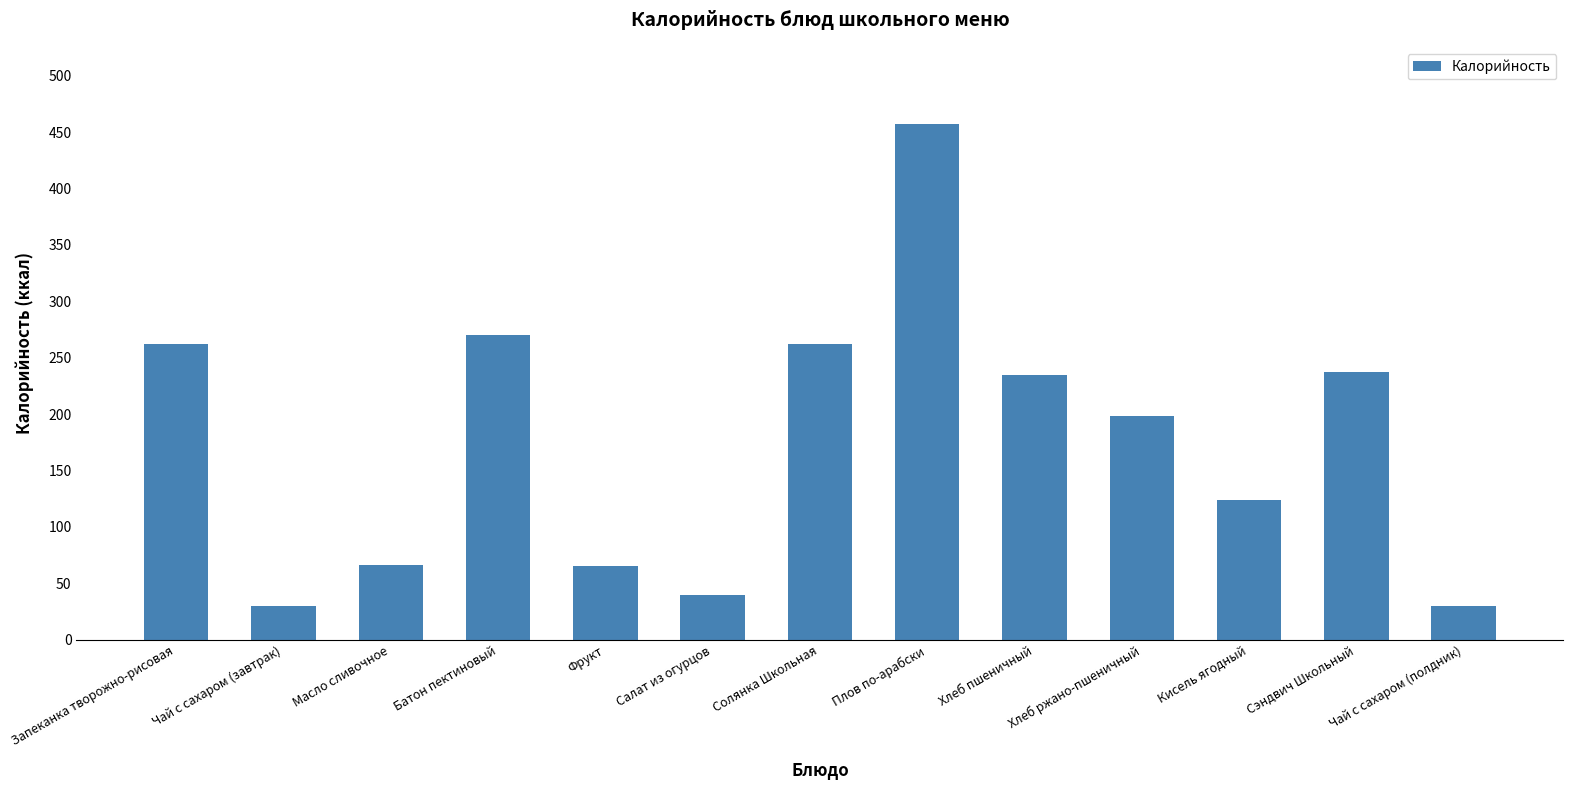

Is it true that the value at Фрукт is 90?

False